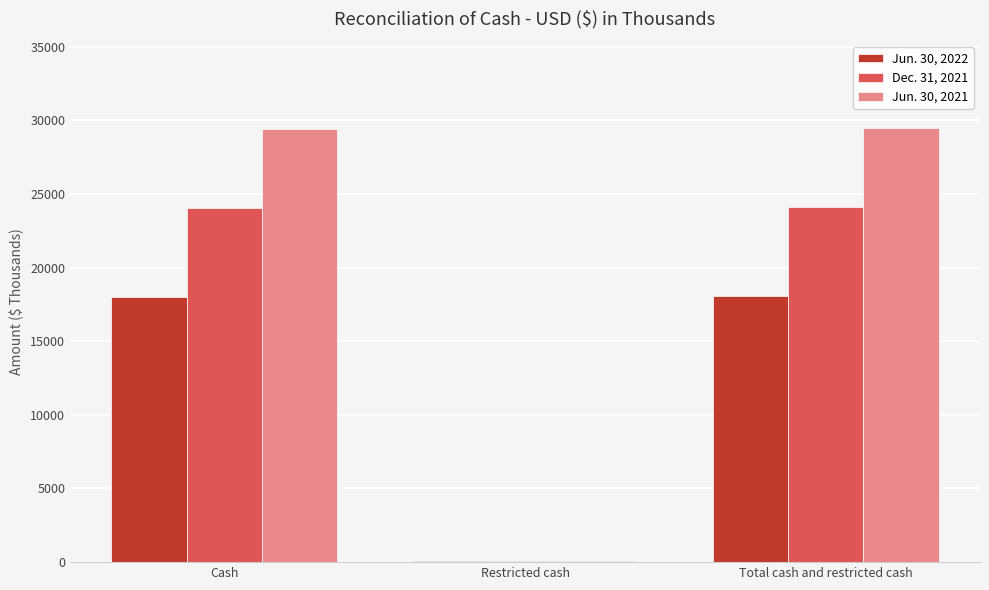

True or false: Dec. 31, 2021 has a value of 24057 at Cash.

True